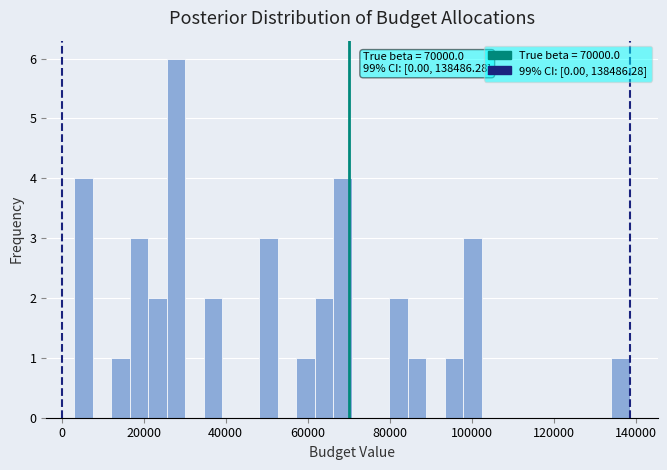

Read against the x-axis, roughly where is the centre of the tallest bar?

28000